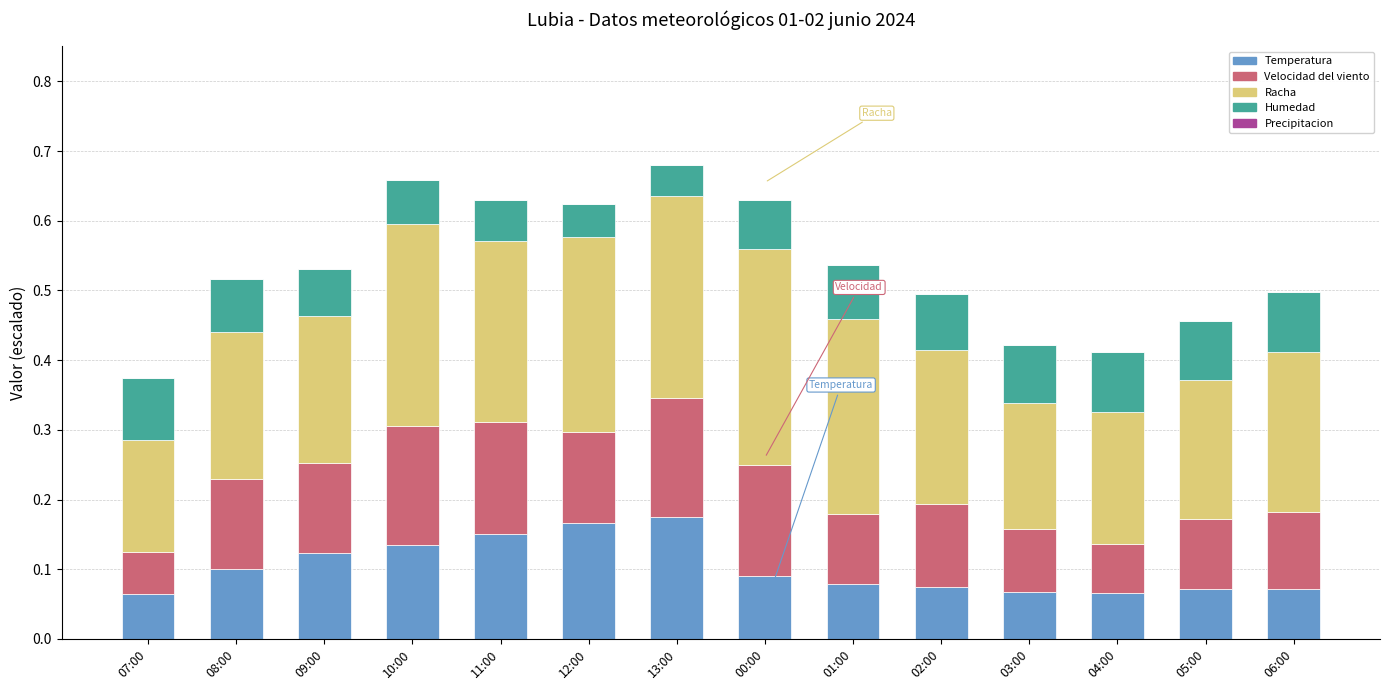

How many categories are shown in the chart?

14